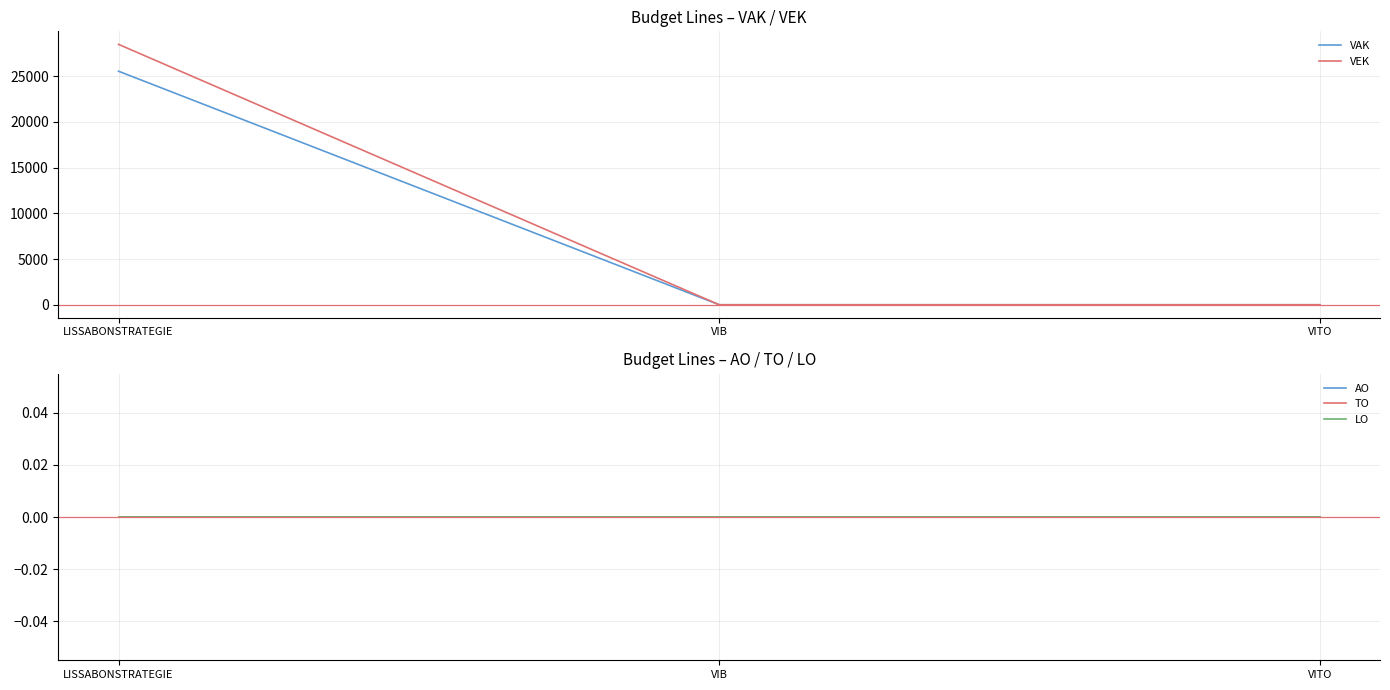

True or false: LO has a value of 0 at VITO.

True